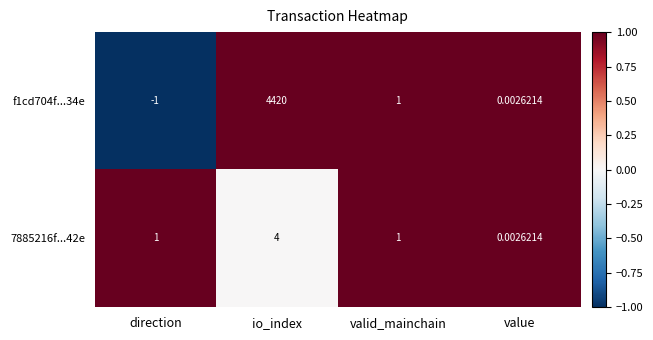

Which label corresponds to the largest value in the chart?

io_index